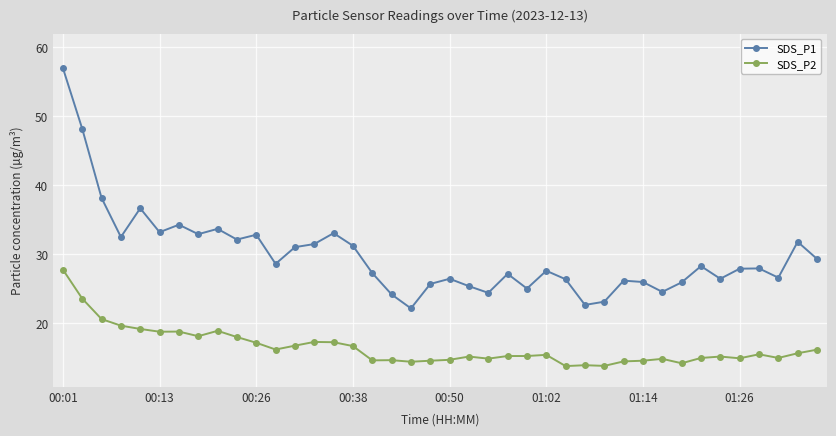

What is the difference between the second highest and minimum values in the SDS_P2 series?

9.8